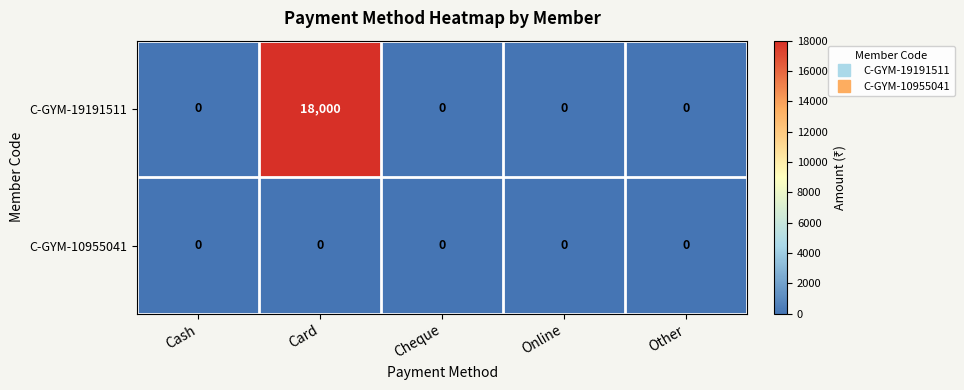

The value of C-GYM-10955041 at Other is 0. True or false?

True